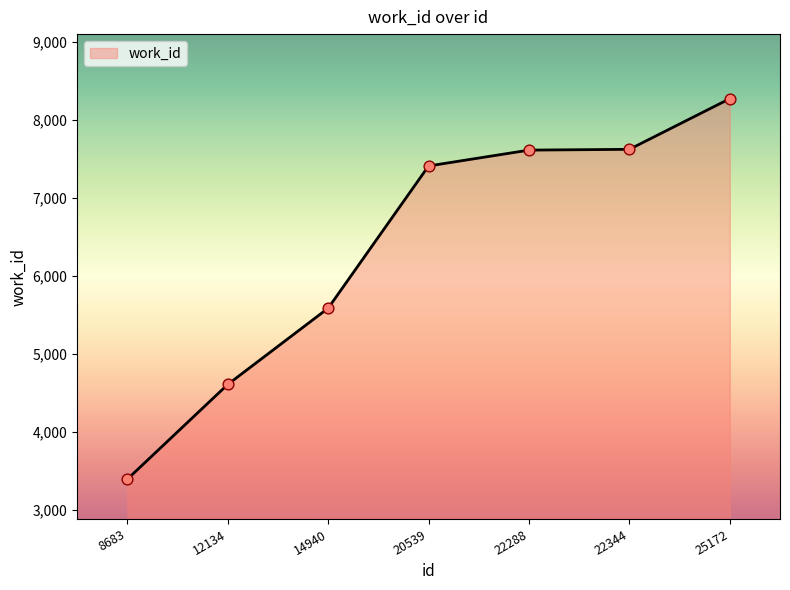

Between 20539 and 22288, which is larger?

22288